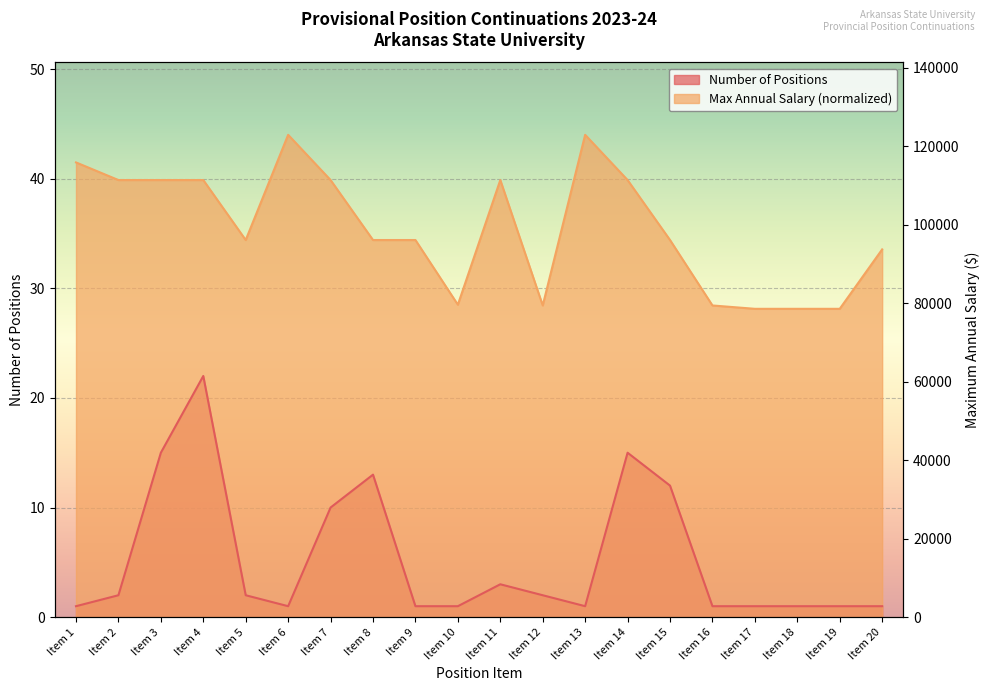

What is the average value of the Maximum Annual Salary series?

35.5